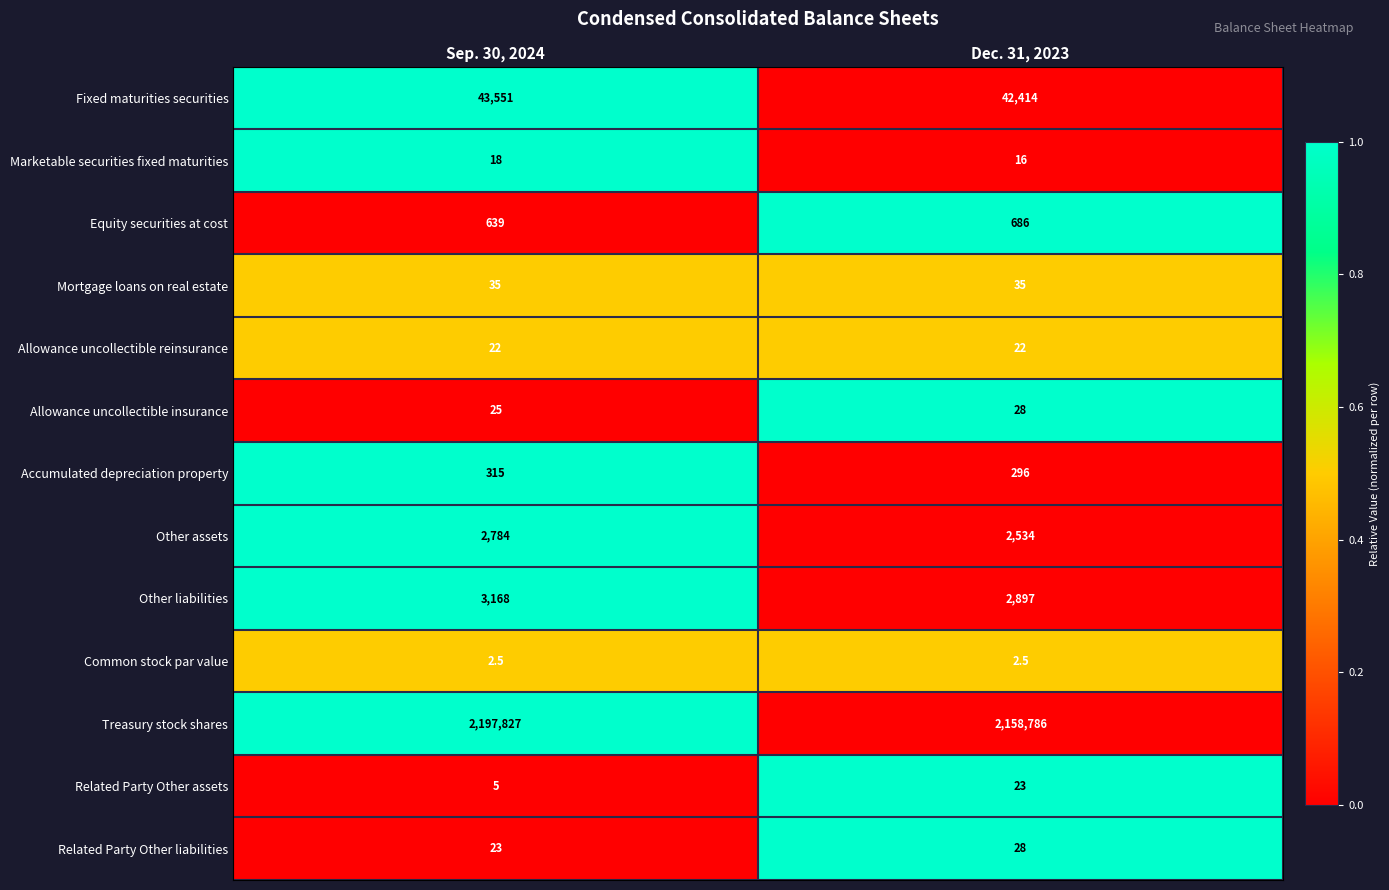

What is the spread (max minus min) of values at Sep. 30, 2024?

2197824.5